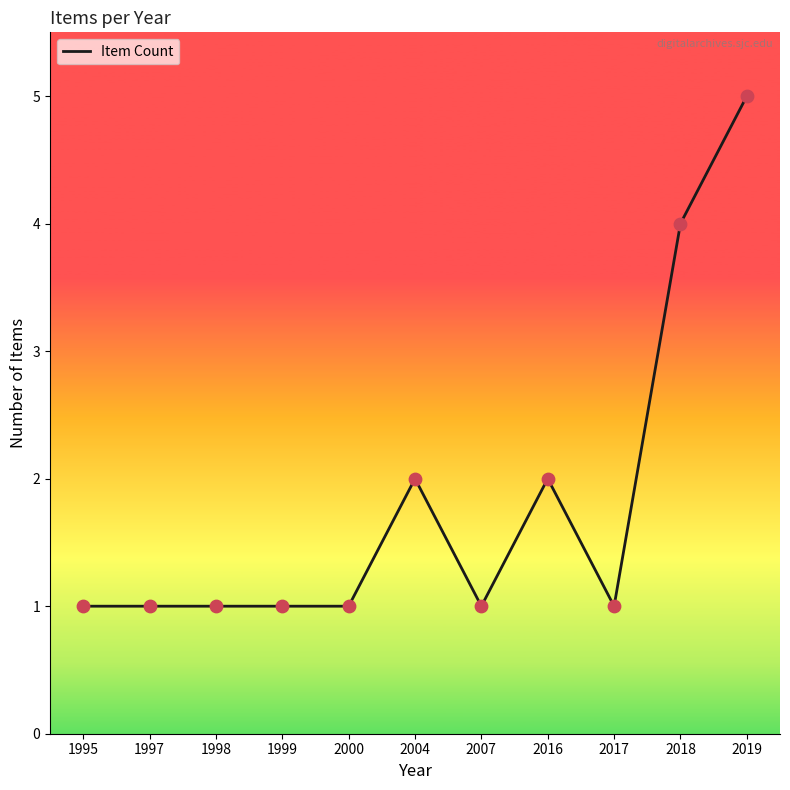

Approximately how many times larger is the value at 2004 compared to 1999?

2.0